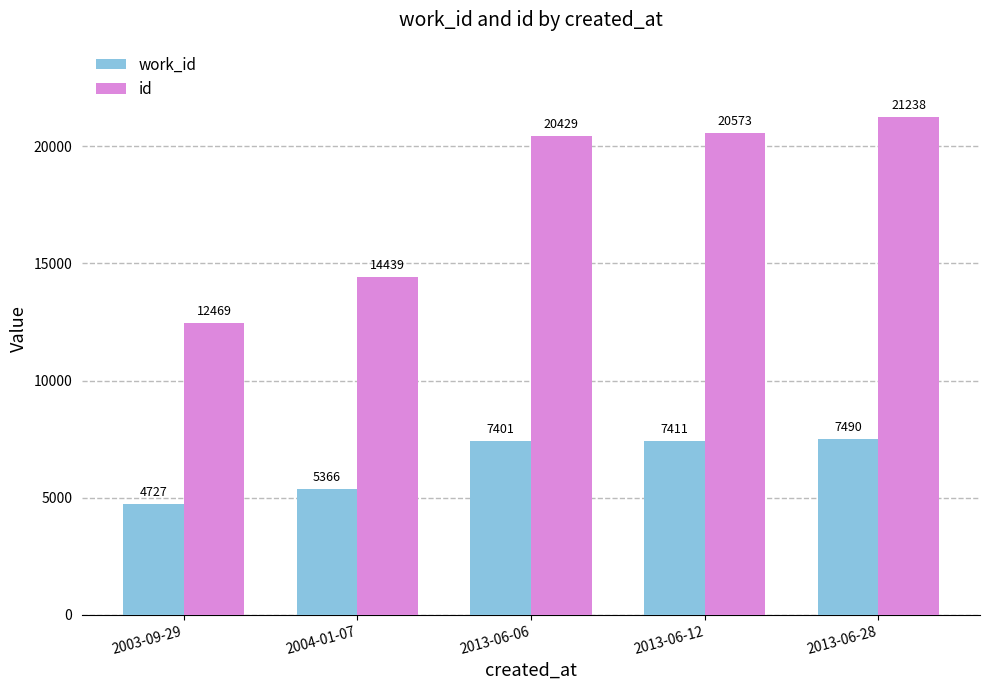

At which label is work_id closest to 6108?

2004-01-07